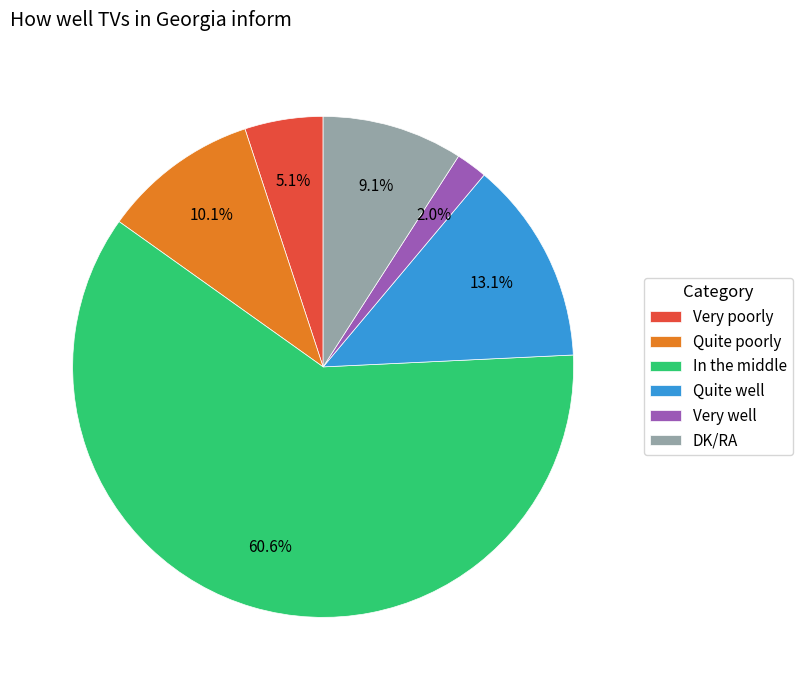

What is the largest slice in the pie chart?

In the middle